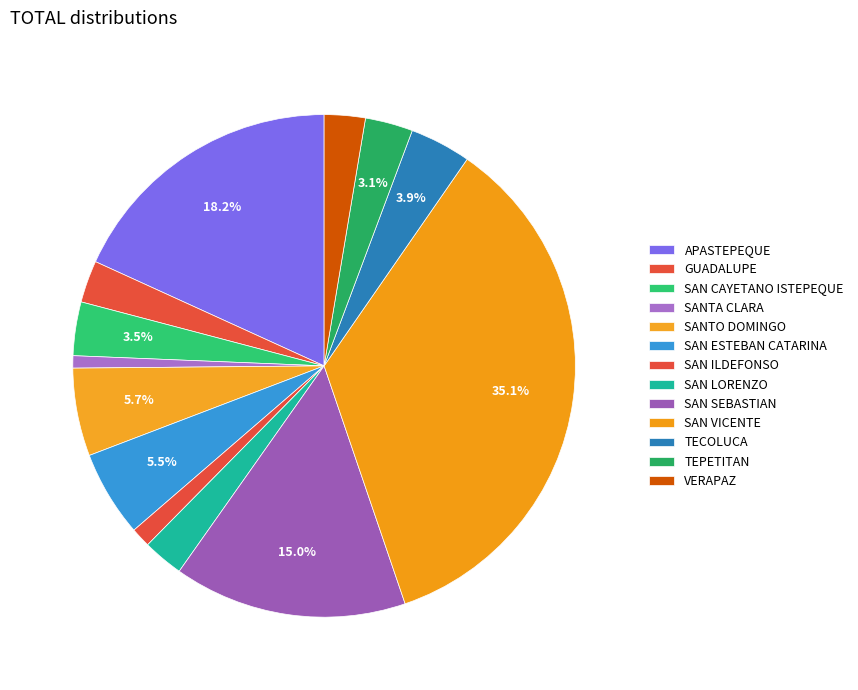

Does any single category account for the majority?

No